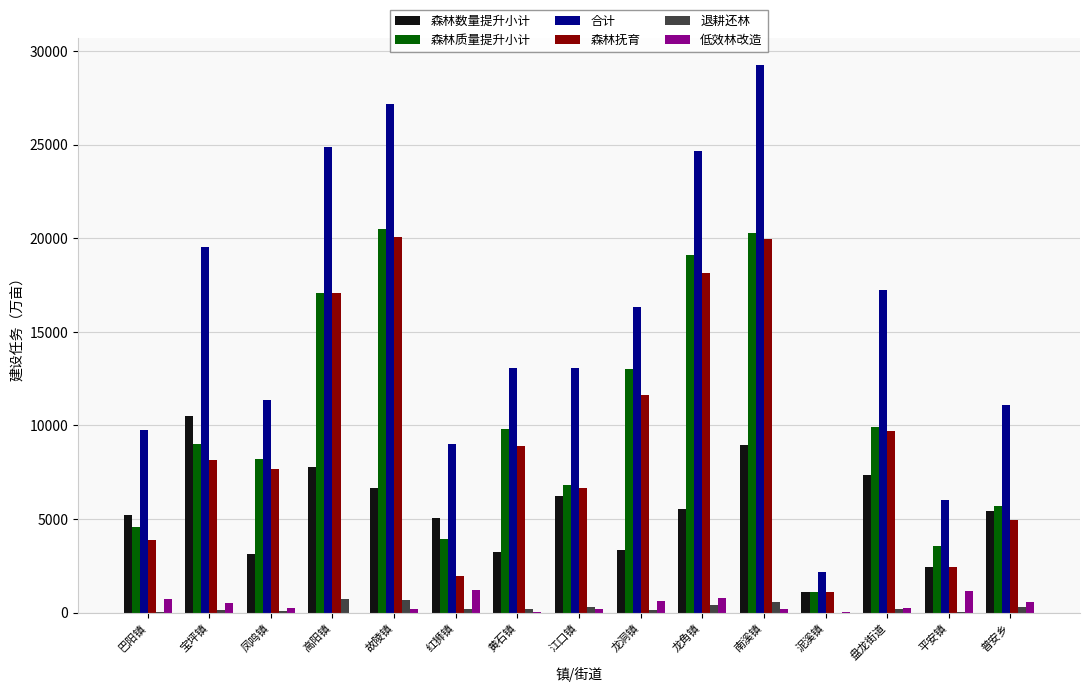

Which series has the largest total across all categories?

合计